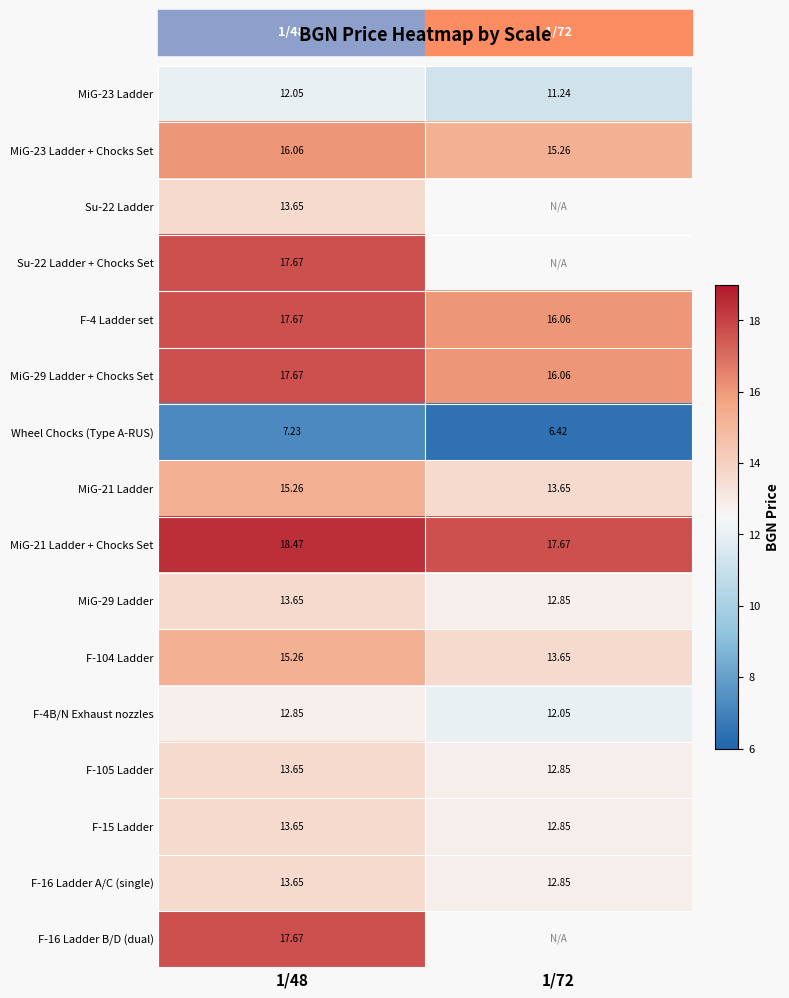

What is the greatest value displayed?

18.5